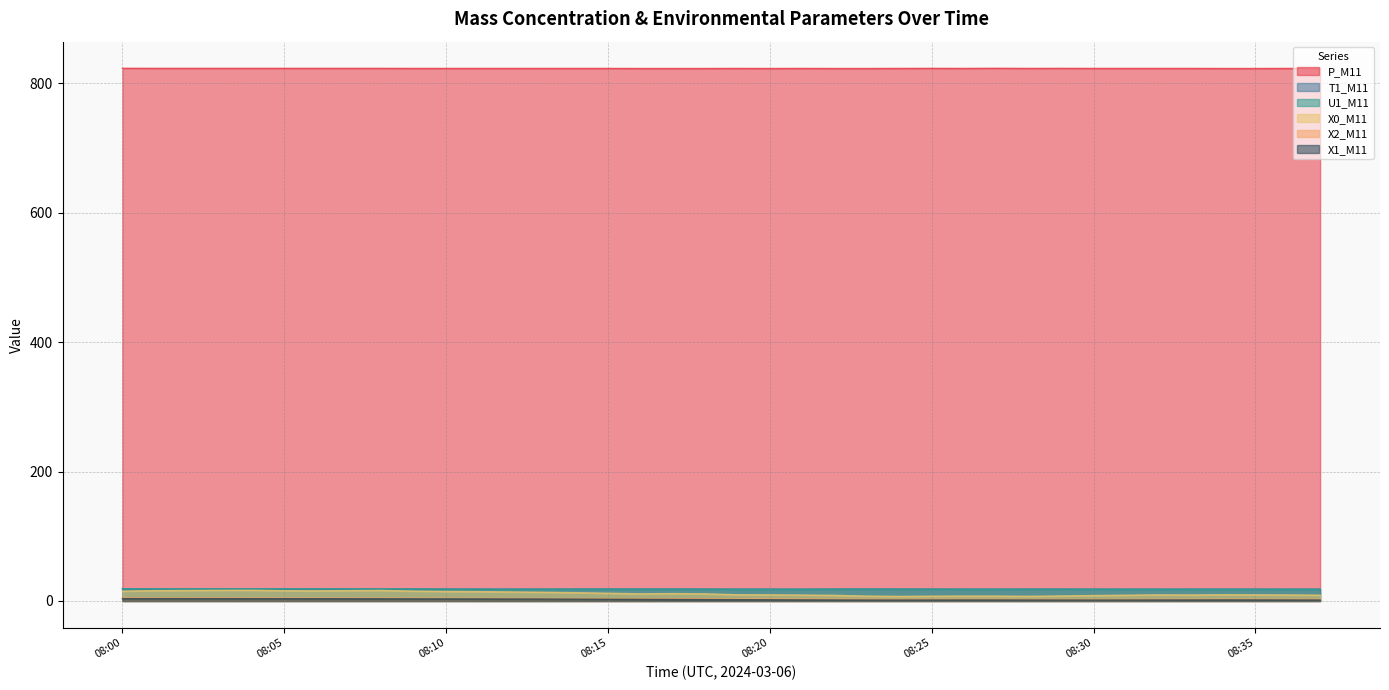

Count the number of data series in this chart.

6